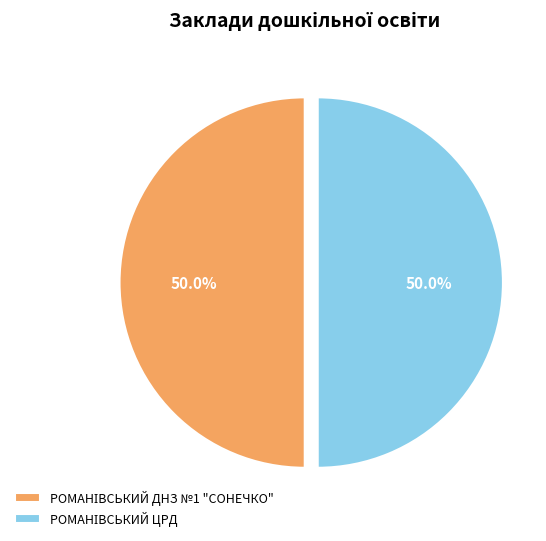

What is the smallest slice in the pie chart?

РОМАНІВСЬКИЙ ДНЗ №1 "СОНЕЧКО"